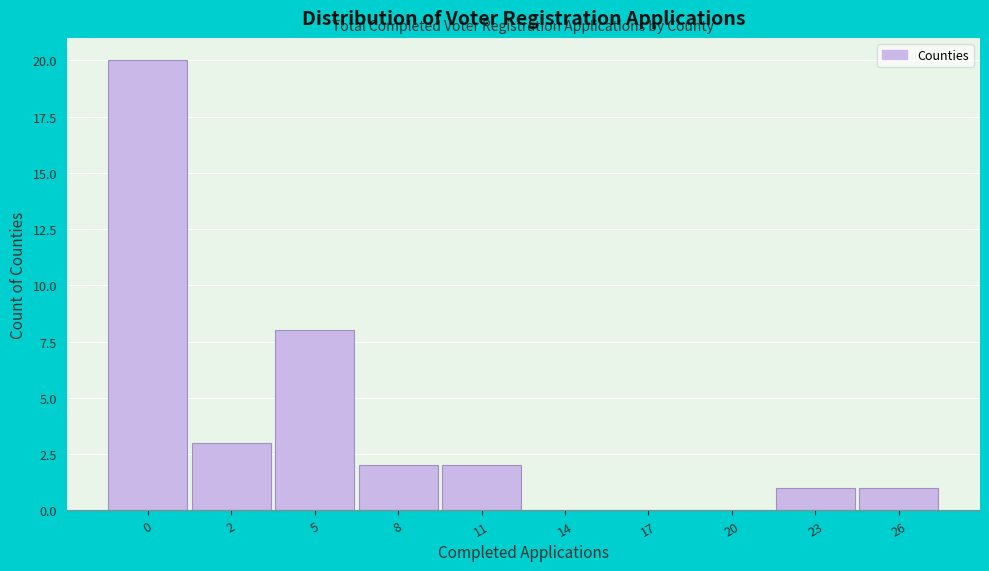

Reading left to right, transcribe all the data shown in this chart.

0=20	2=3	5=8	8=2	11=2	14=0	17=0	20=0	23=1	26=1